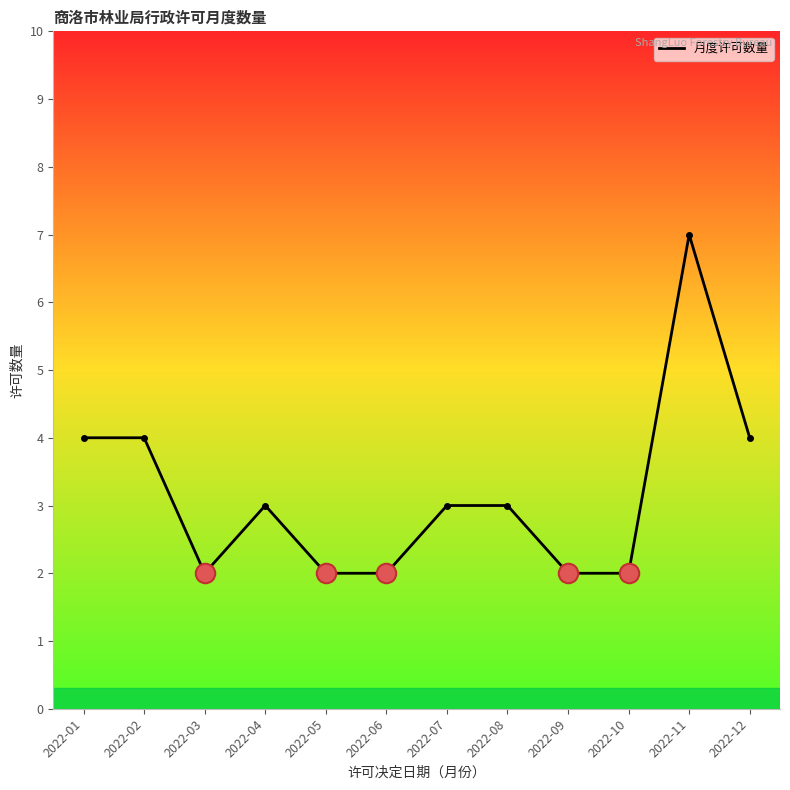

Which has a higher value, 2022-12 or 2022-08?

2022-12